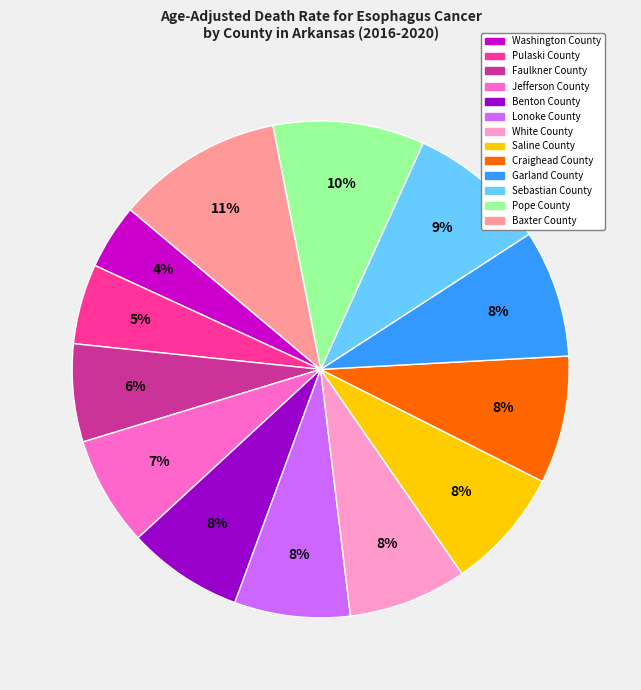

To the nearest percent, what percentage of the pie is Baxter County?

11%